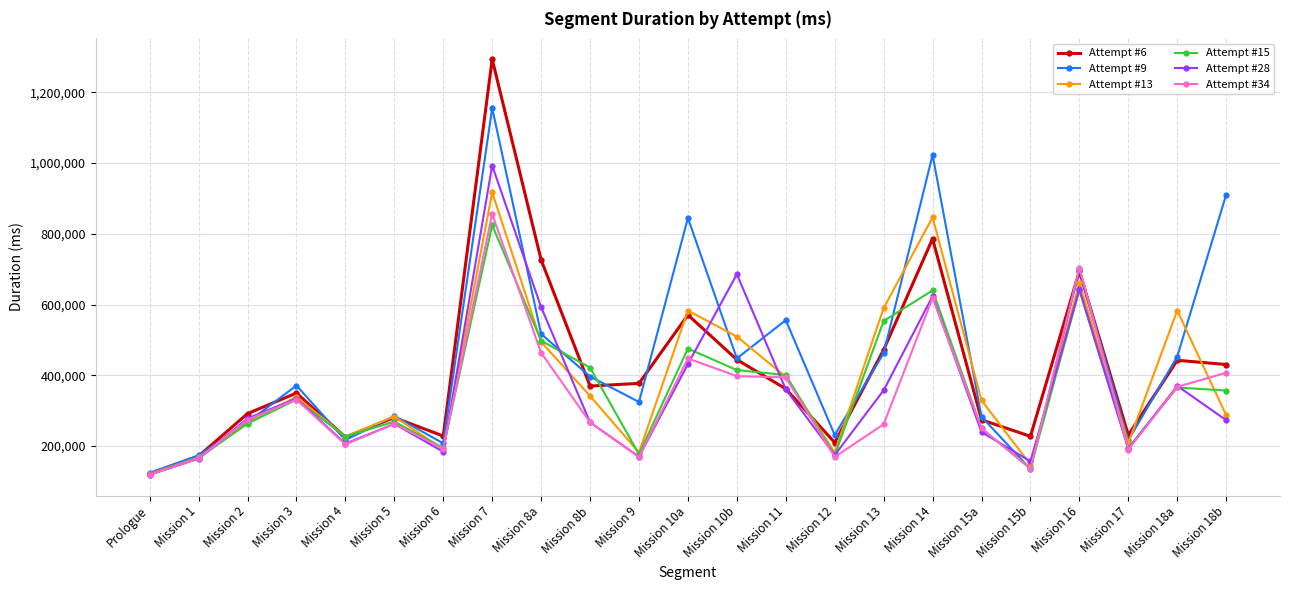

Is it true that Attempt #13 equals 489826 at Mission 5?

False